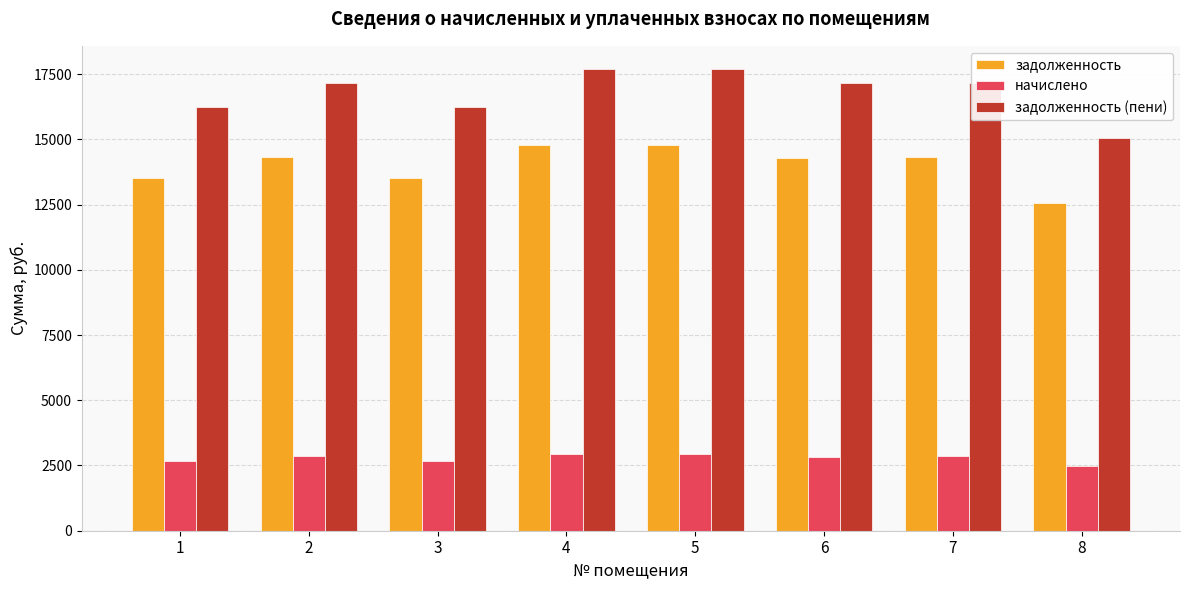

At how many categories does at least one series exceed 4713?

8